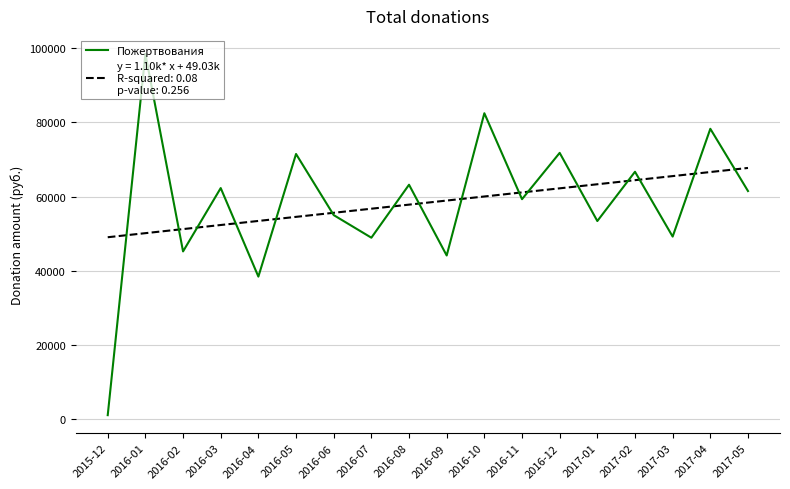

What is the difference between the highest and lowest values at 2016-08?

5372.2